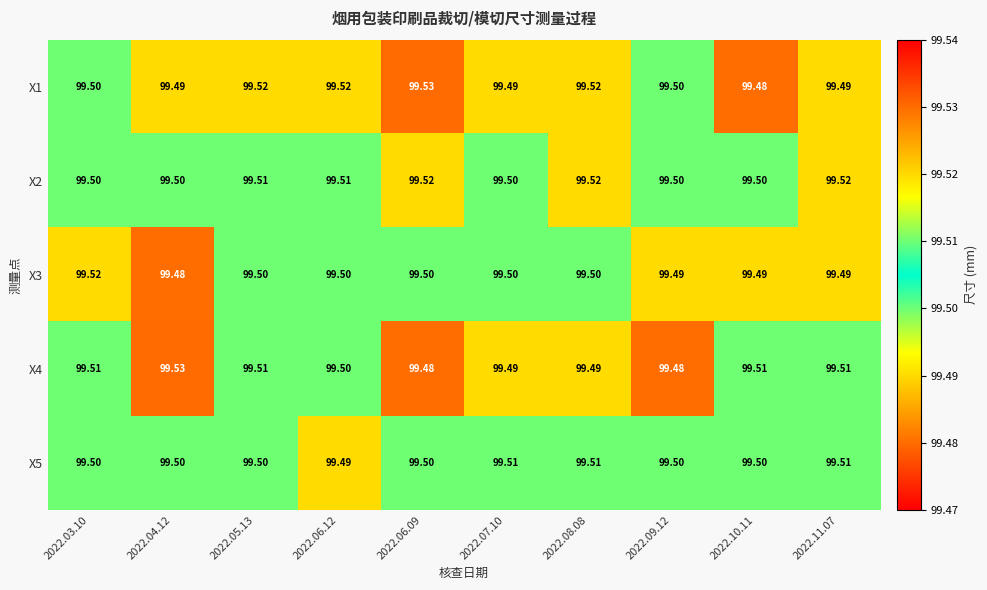

Rank the series by their maximum value, from highest to lowest.

X1, X4, X2, X3, X5